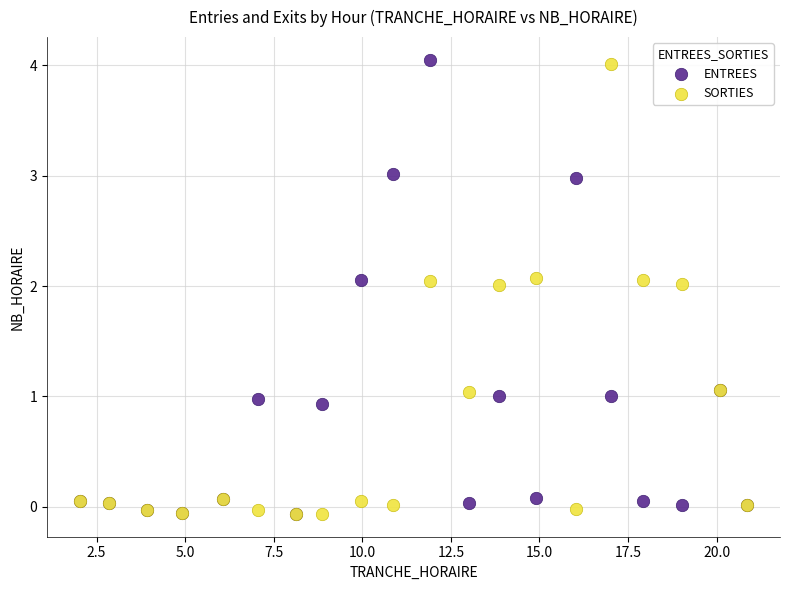

Which series reaches the maximum Y coordinate?

ENTREES